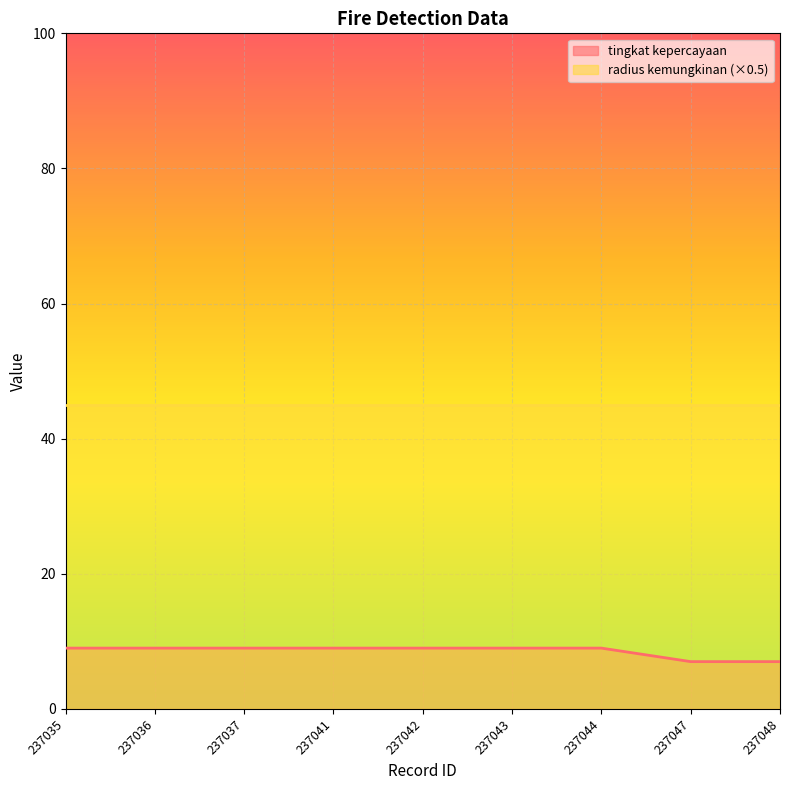

What is the value of the 6th point from the left?

9